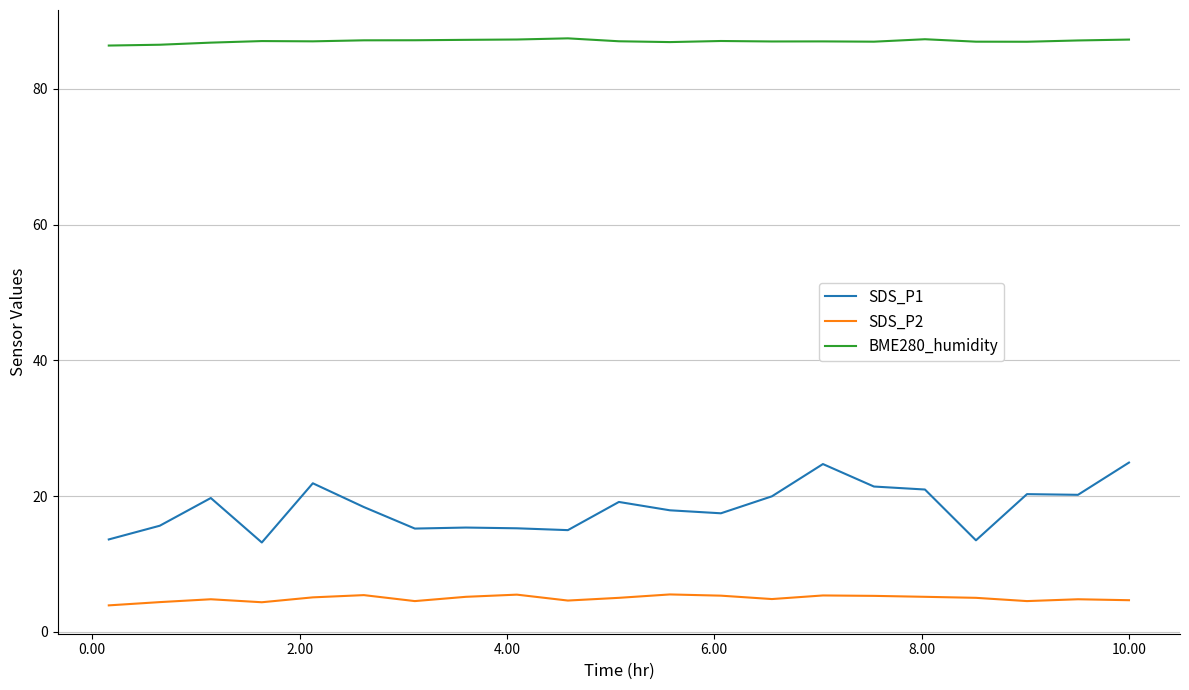

What is the average value of the SDS_P1 series?

18.3